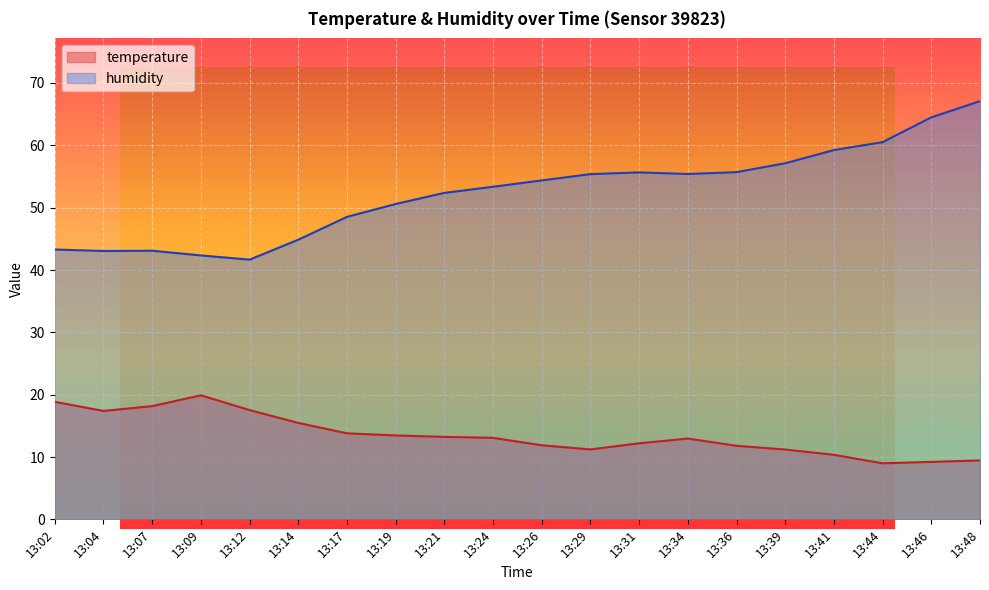

What is the value of the humidity point at the 8th from the left?

50.6